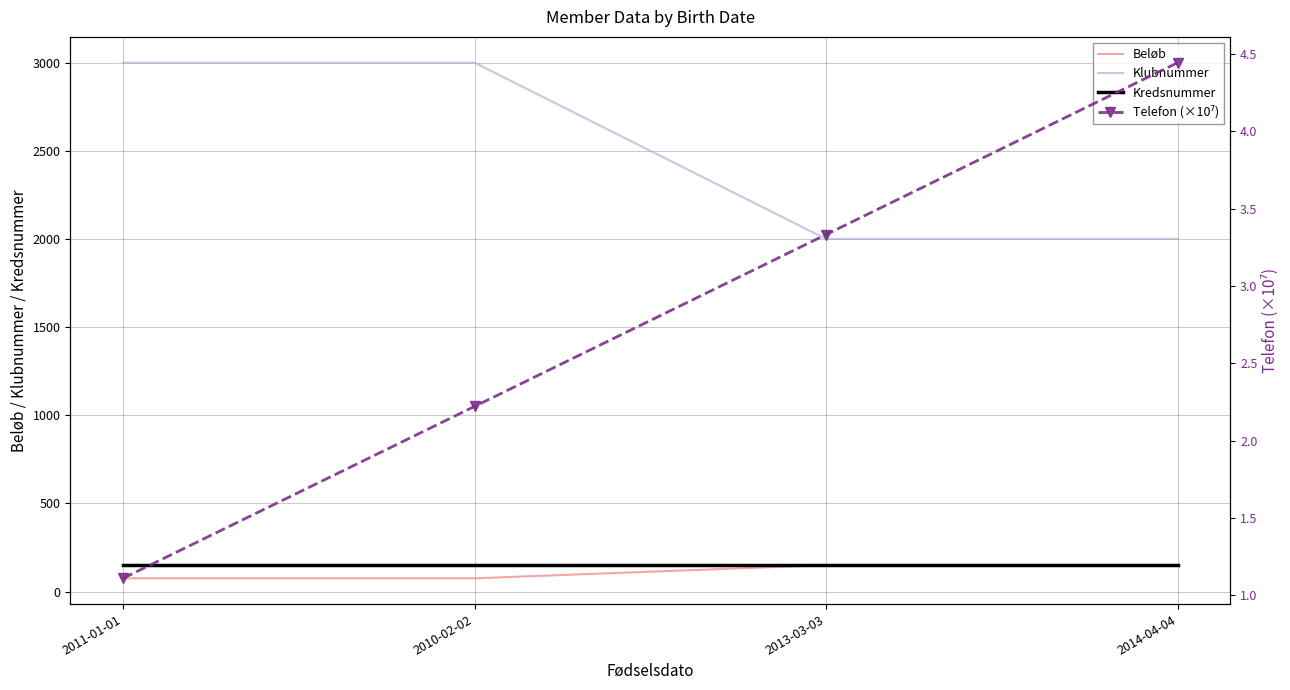

How many lines are shown in the chart?

4